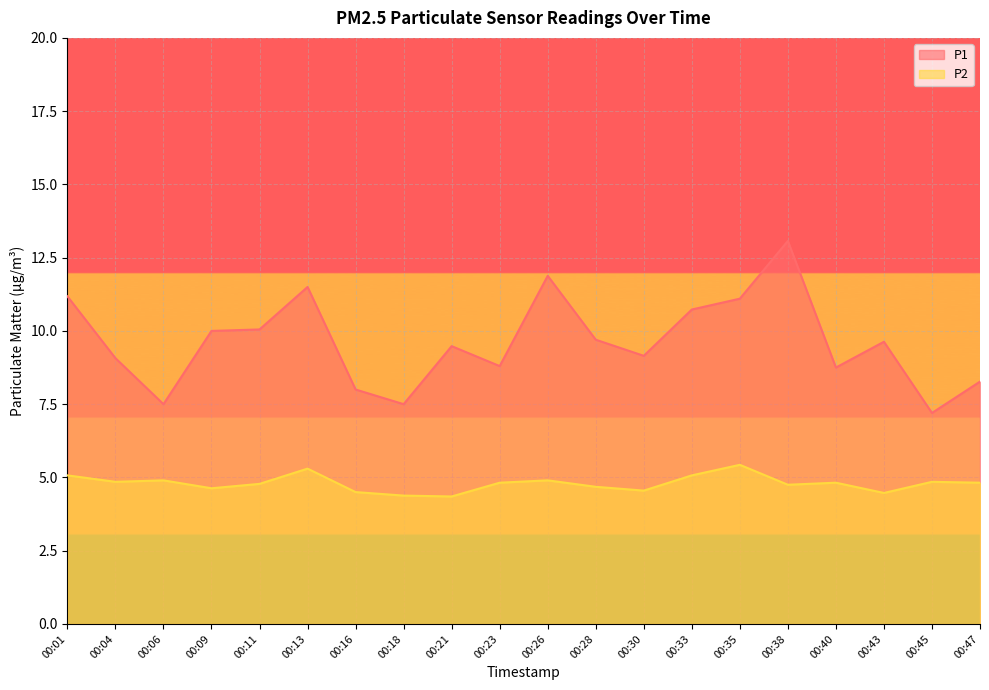

At which category does P1 reach its first local peak?

00:13